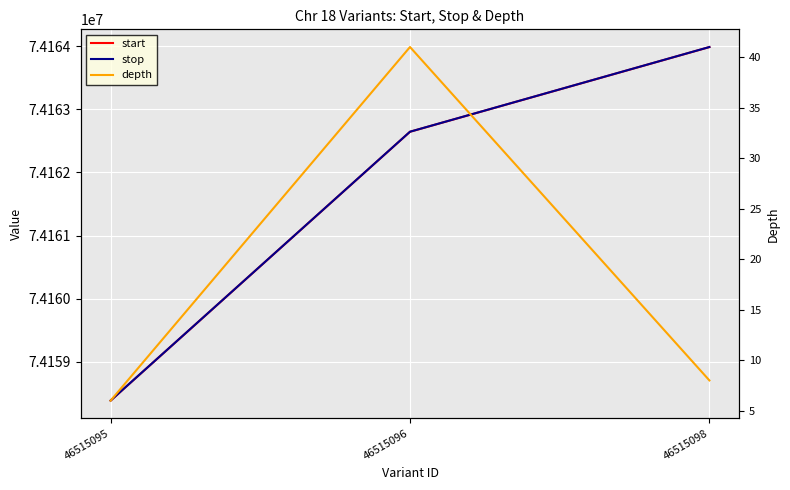

True or false: stop has a value of 31519809 at 46515096.

False